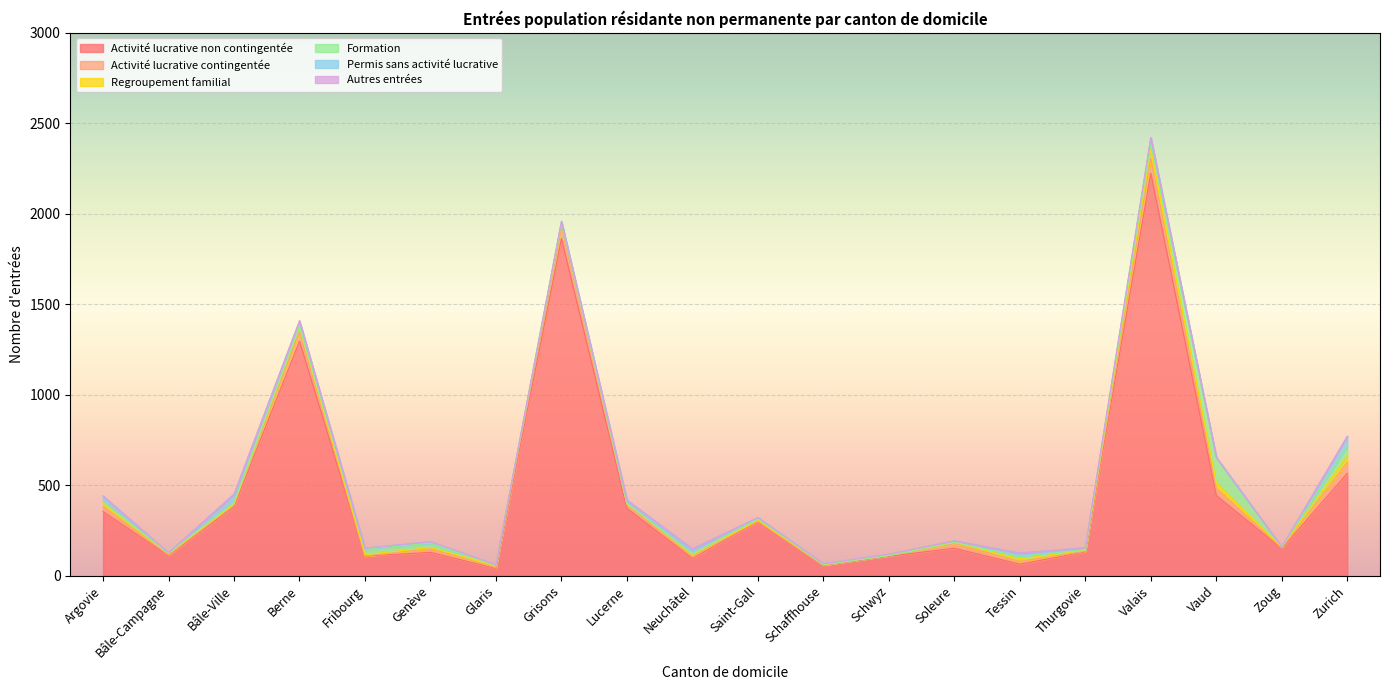

Rank the series by their maximum value, from lowest to highest.

Autres entrées, Regroupement familial, Permis sans activité lucrative, Activité lucrative contingentée, Formation, Activité lucrative non contingentée